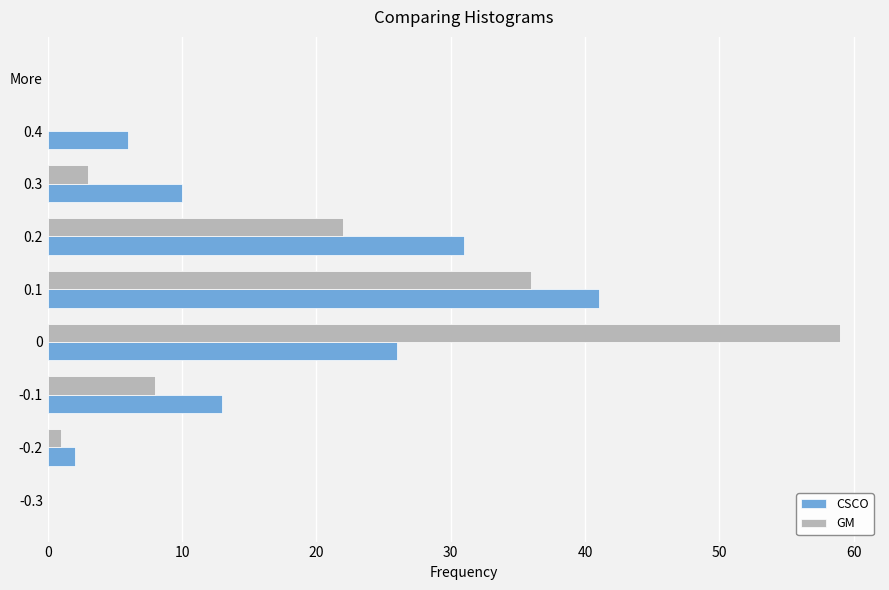

Which series changed the most between -0.1 and 0.3?

GM